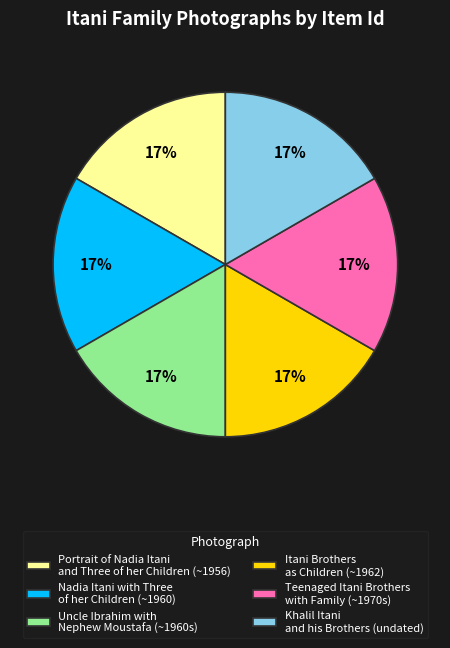

To the nearest percent, what is the average slice percentage?

17%